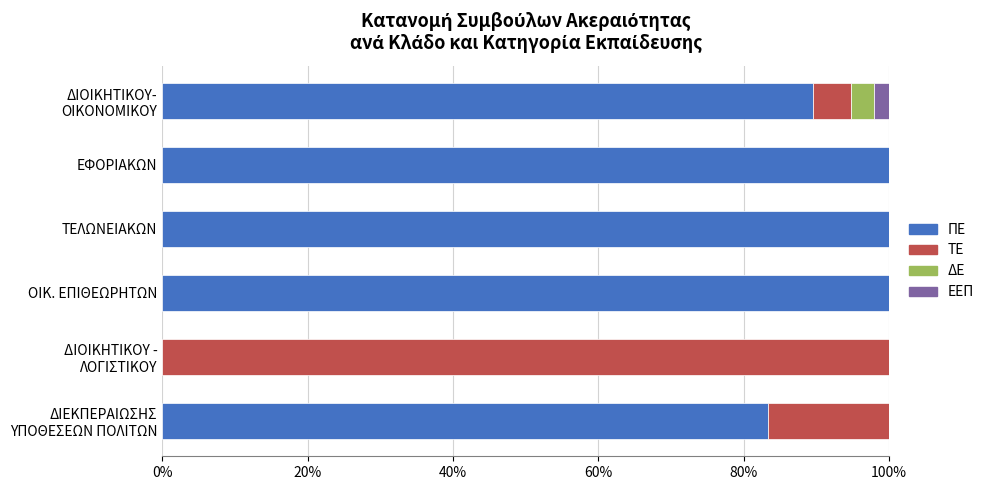

What is the maximum value for ΠΕ?

100.0